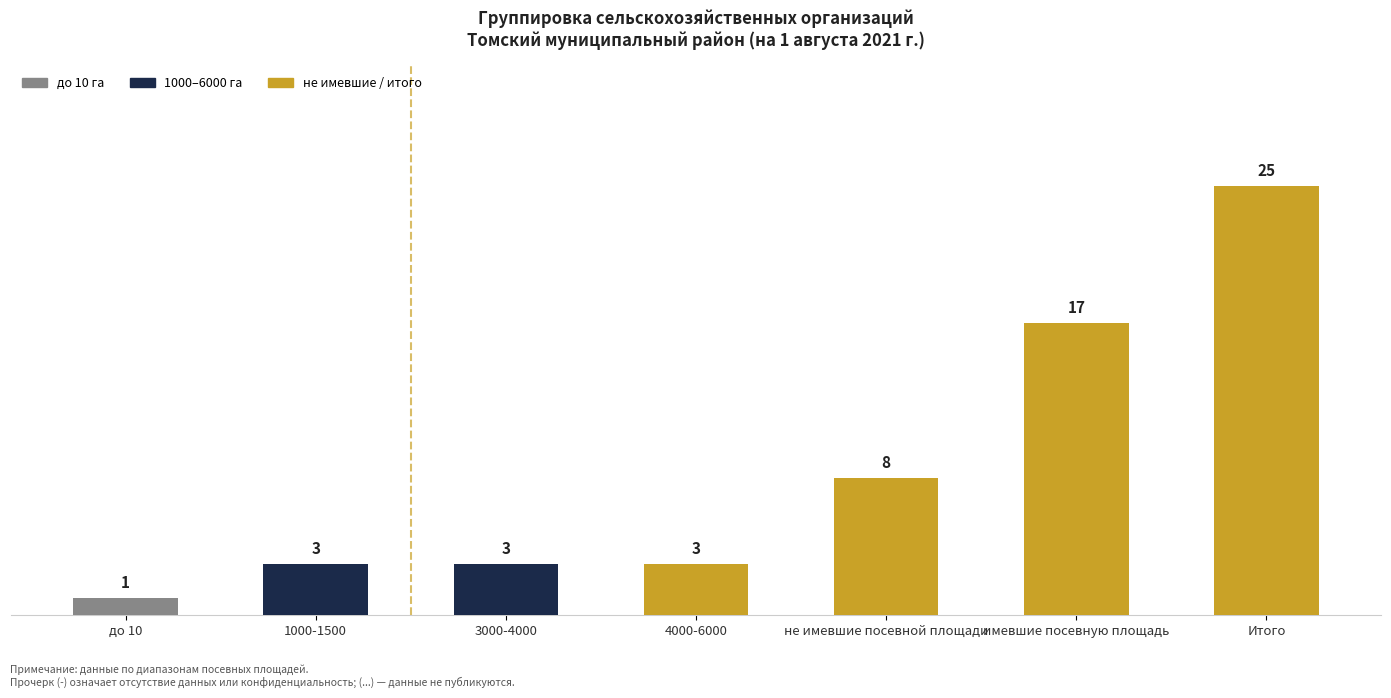

What is the change in value from 3000-4000 to не имевшие посевной площади?

+5